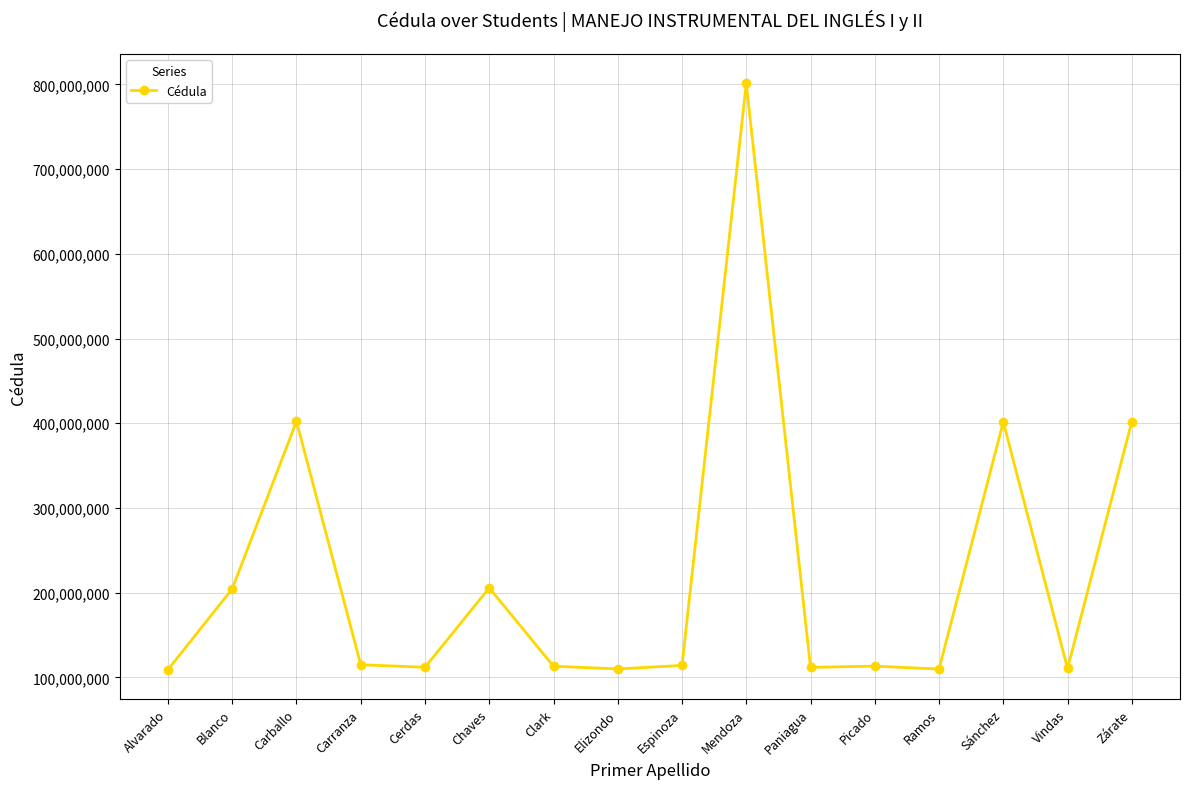

What is the sum of the values at Mendoza and Carranza?

916221014